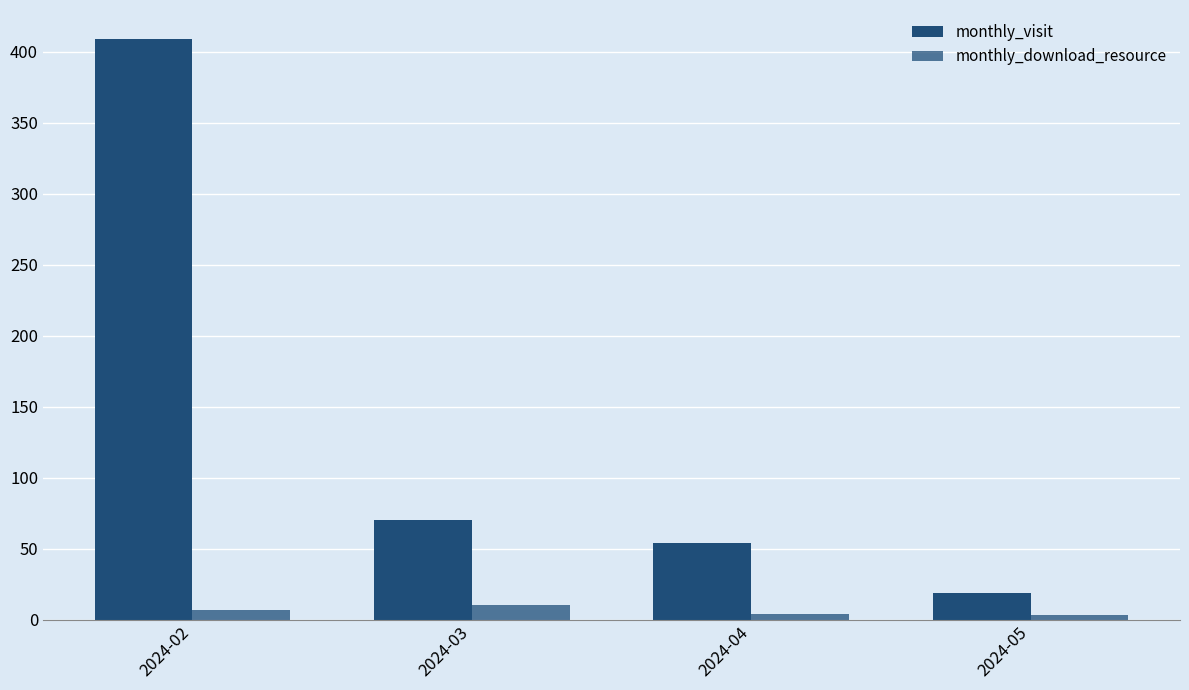

Is the value of monthly_download_resource at 2024-05 greater than the value of monthly_visit at 2024-04?

No